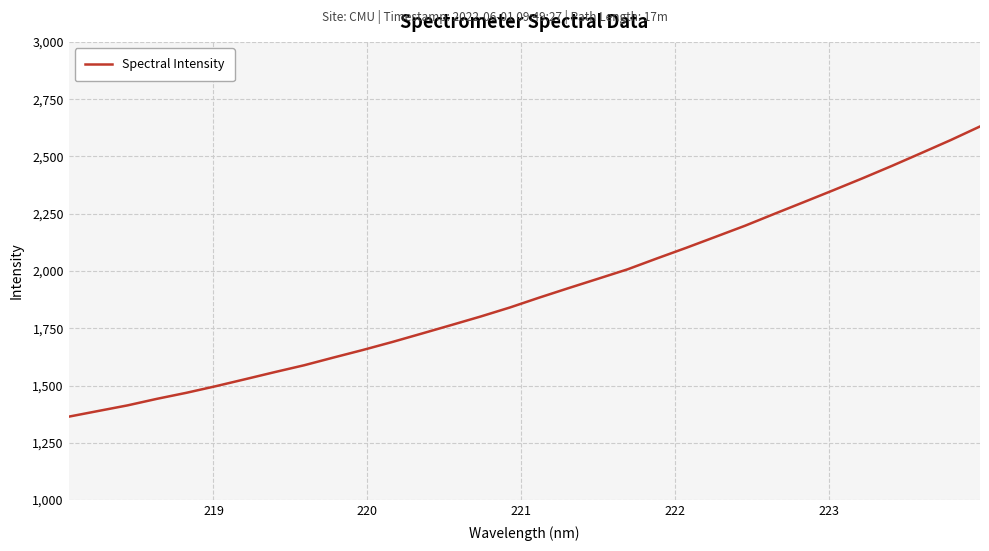

What is the difference between the second highest and second lowest values?

1182.6